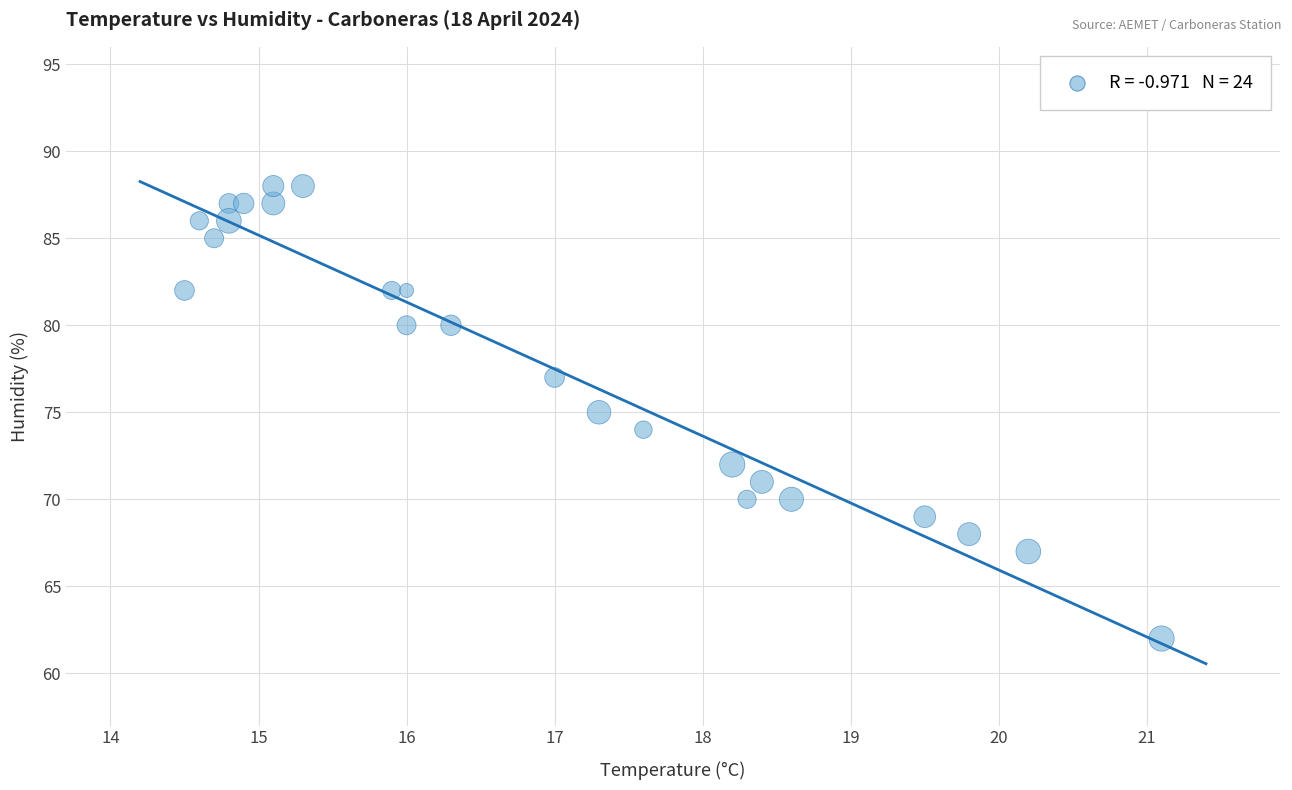

What is the range of Y values (max minus min)?

26